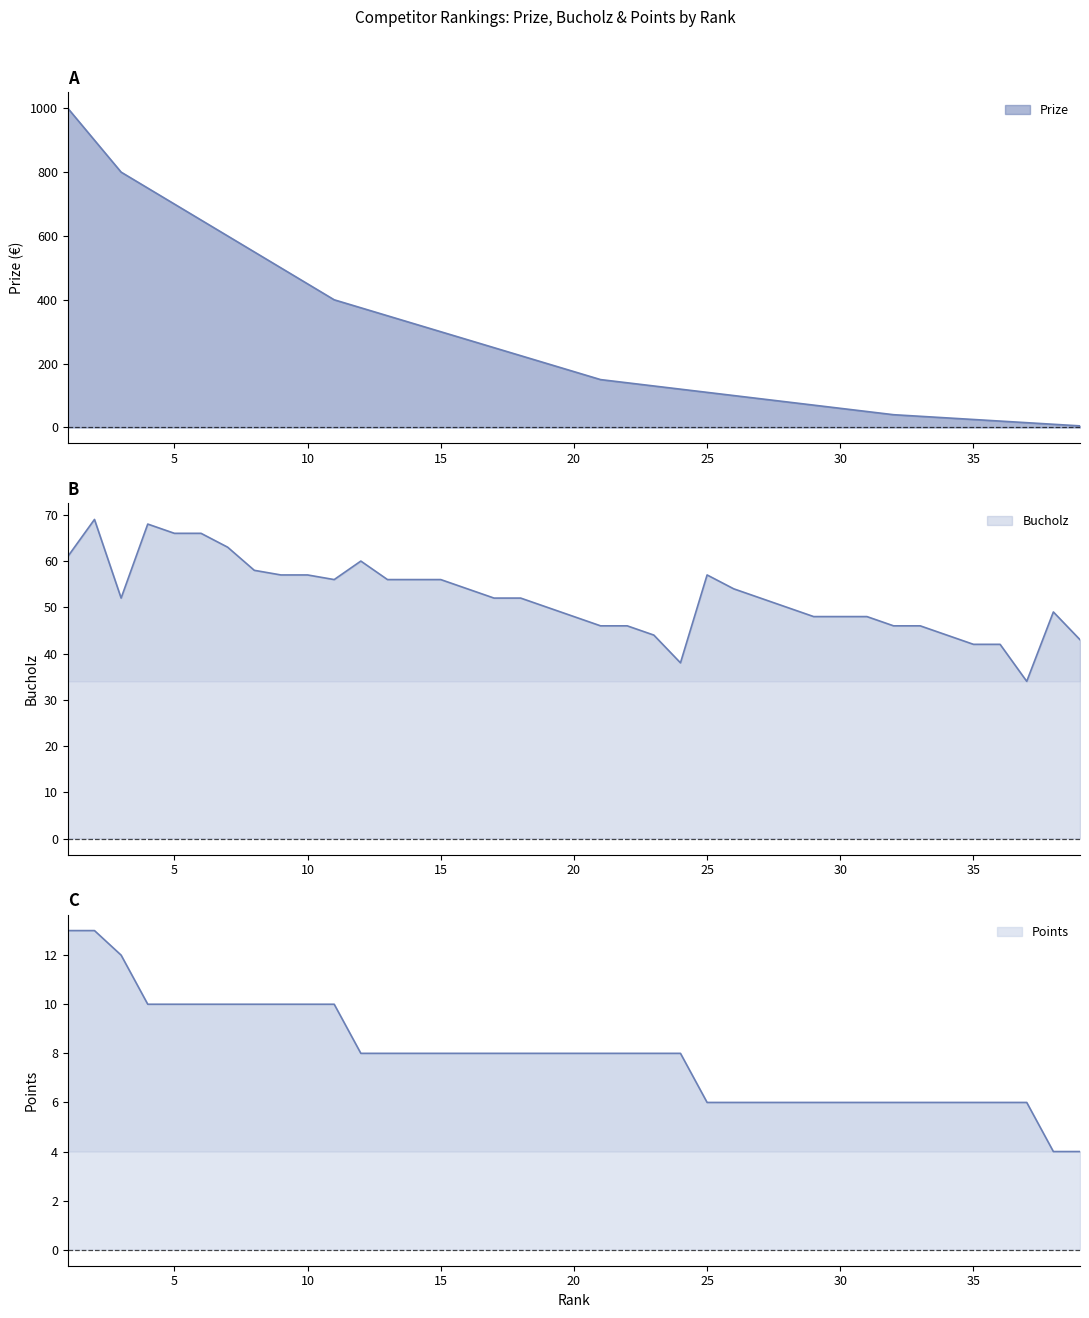

What are all the series names shown in the legend?

Prize, Bucholz, Points